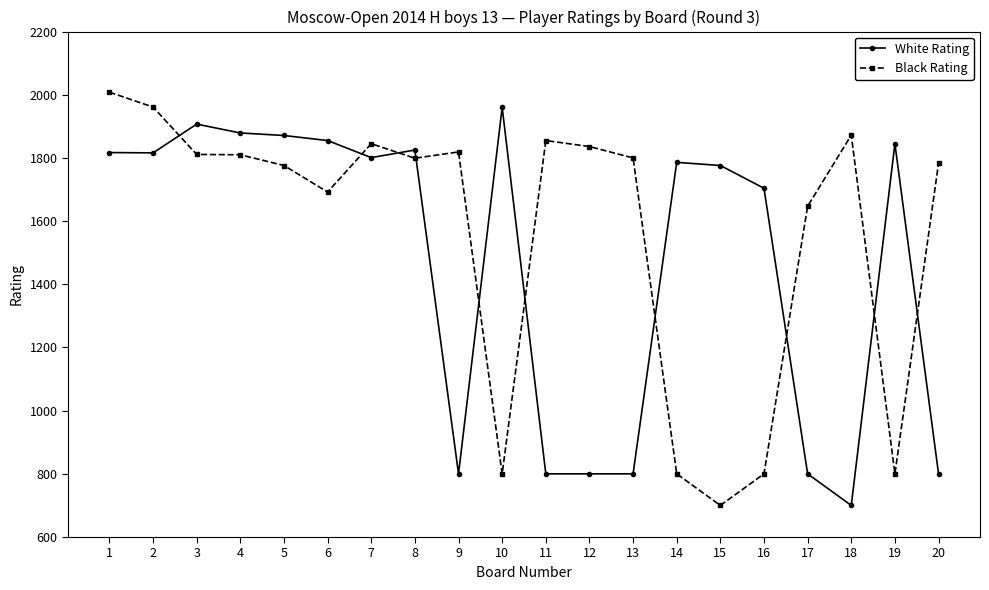

Which series has the largest total across all categories?

Black Rating